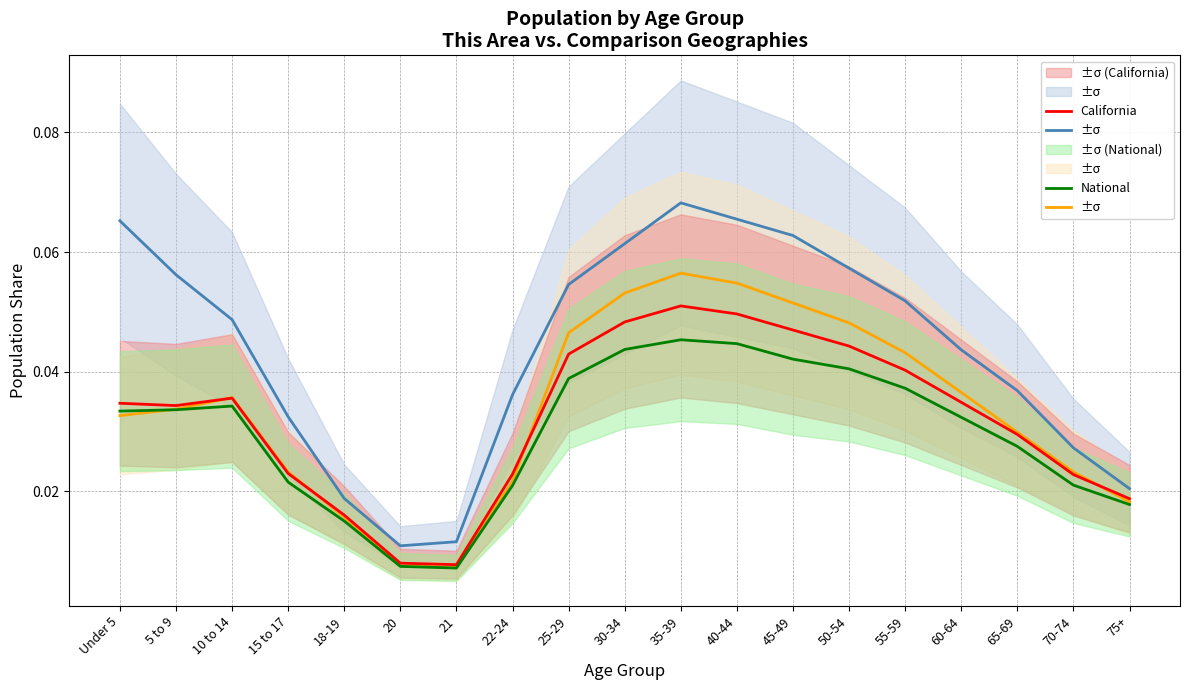

How many data points does each series have?

19